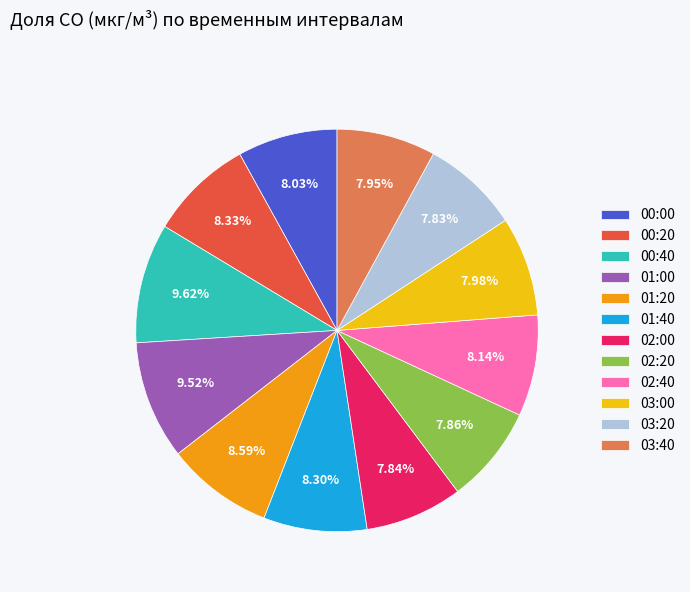

To the nearest percent, what is the combined percentage of 00:00 and 03:40?

16%